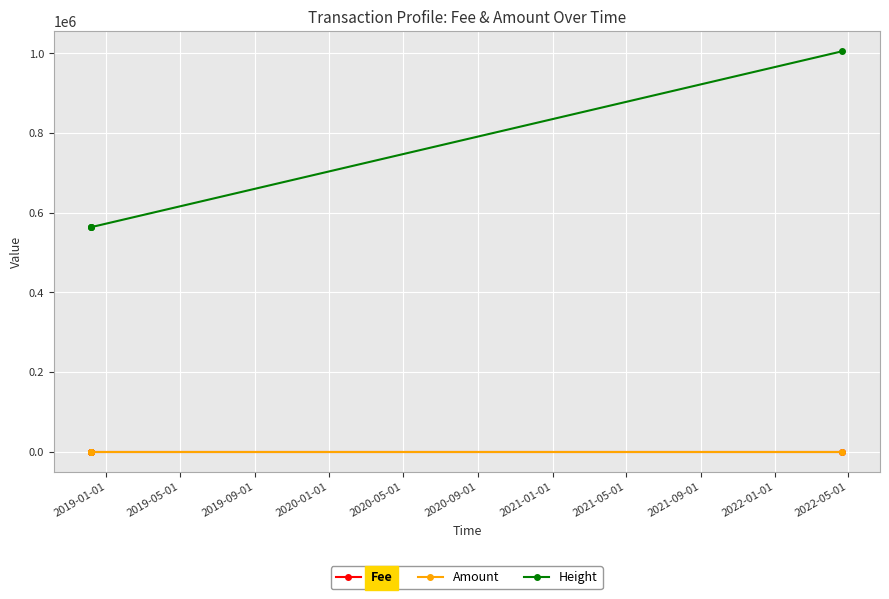

True or false: Amount and Height cross at least once.

False